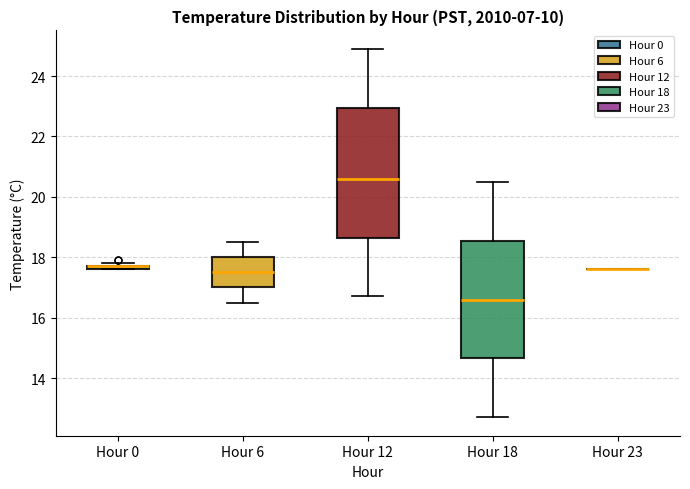

Where is the upper edge of the box for Hour 6 on the y-axis? The values are not printed on the chart, so give them approximately, as read against the axis.

18.0